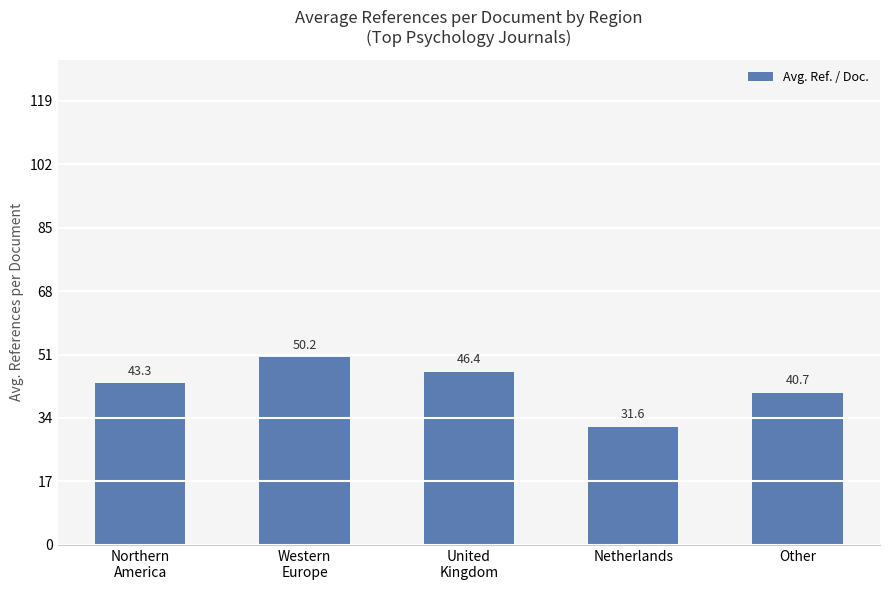

Reading right to left, what are all the values shown in this chart?

Other=40.7	Netherlands=31.6	United
Kingdom=46.4	Western
Europe=50.2	Northern
America=43.3